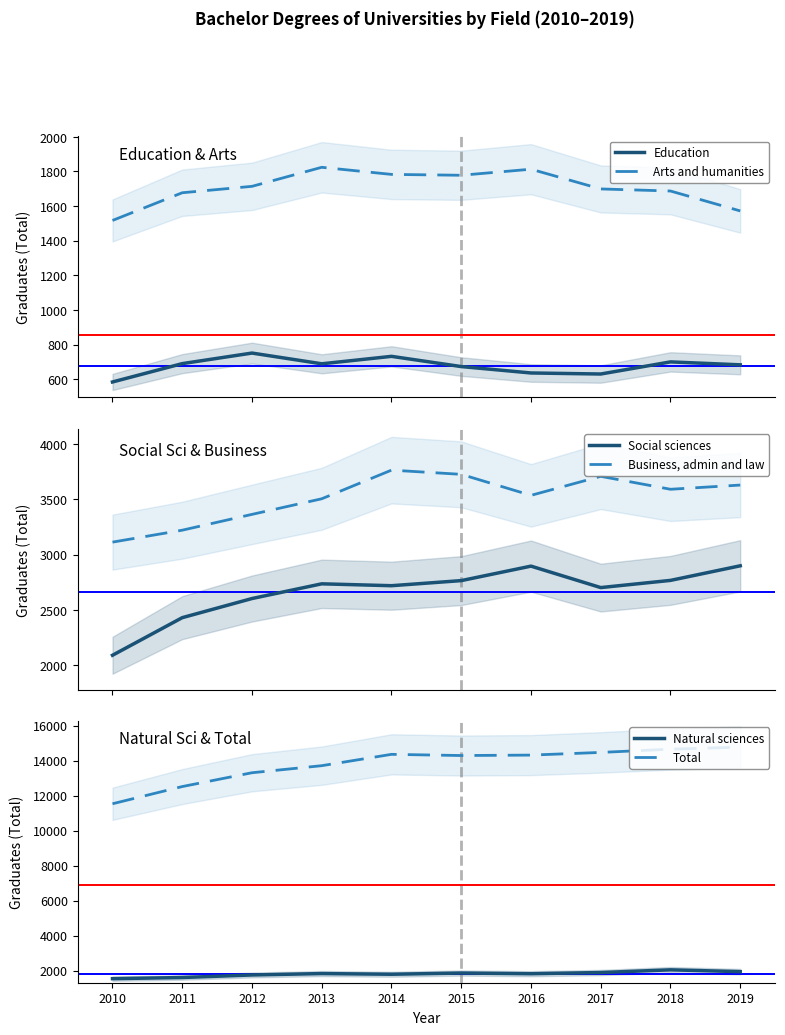

Which series has the largest total across all categories?

Total